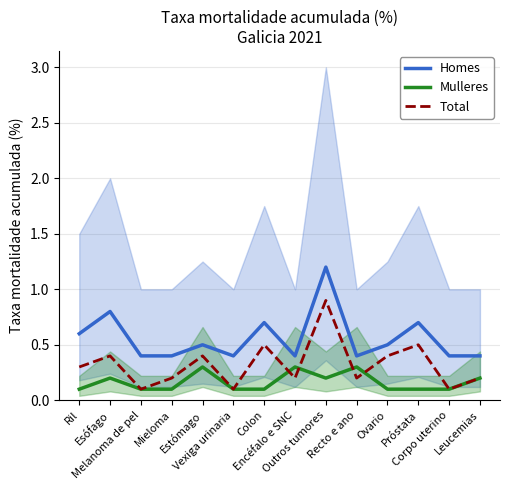

How many Mulleres values are between 0 and 1?

14